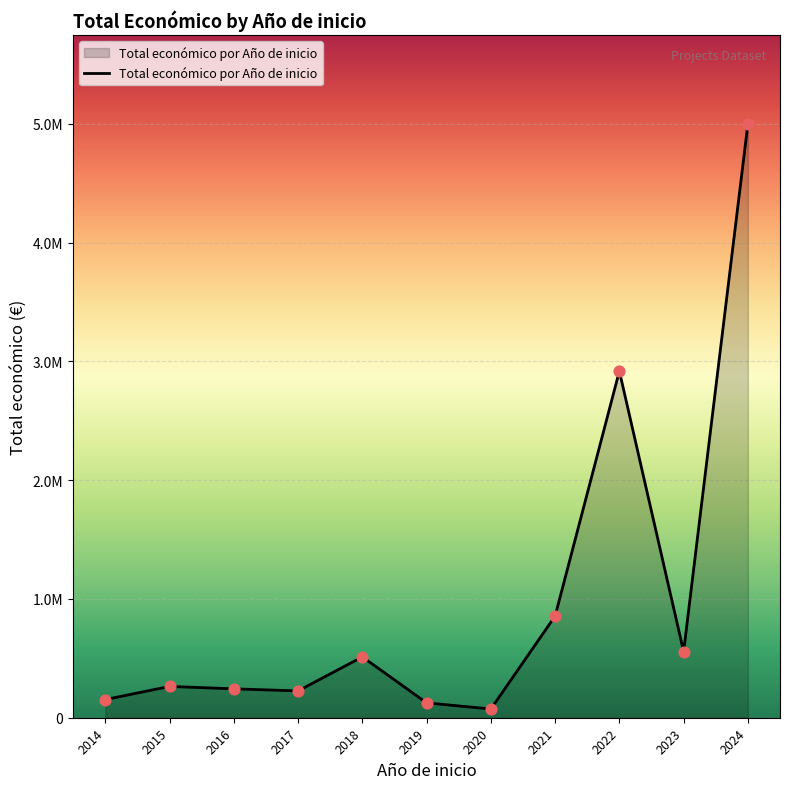

What is the change in value from 2014 to 2017?

+72726